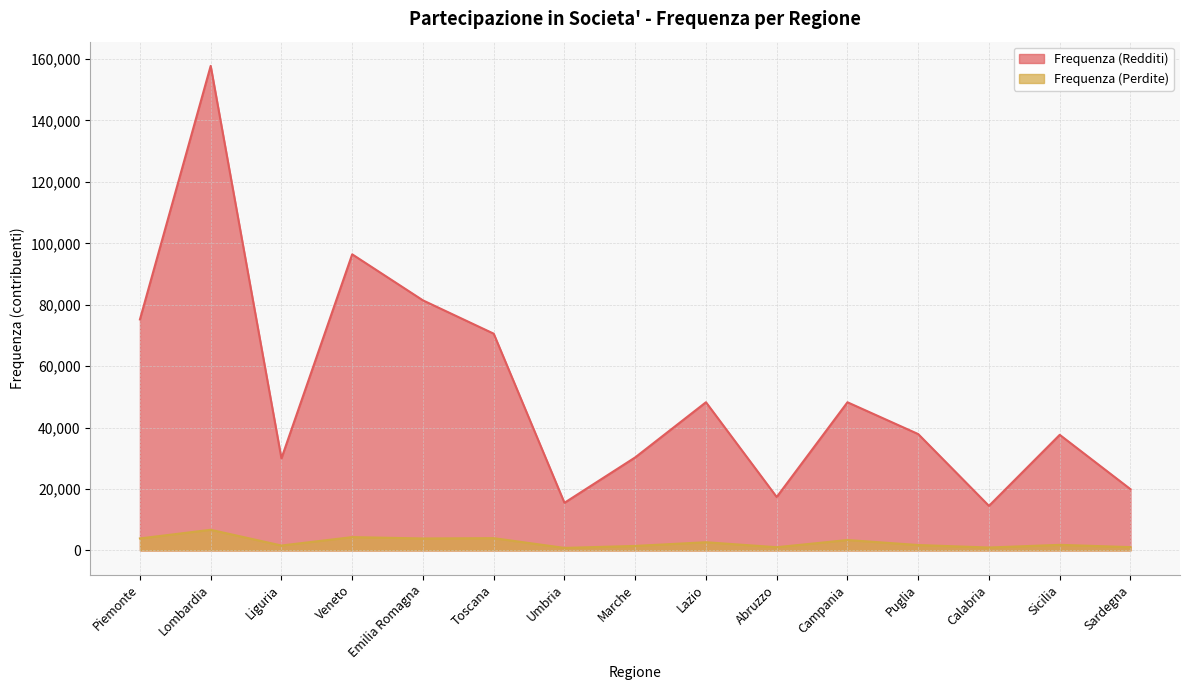

What is the difference between the maximum and minimum values in the Frequenza (Redditi) series?

143280